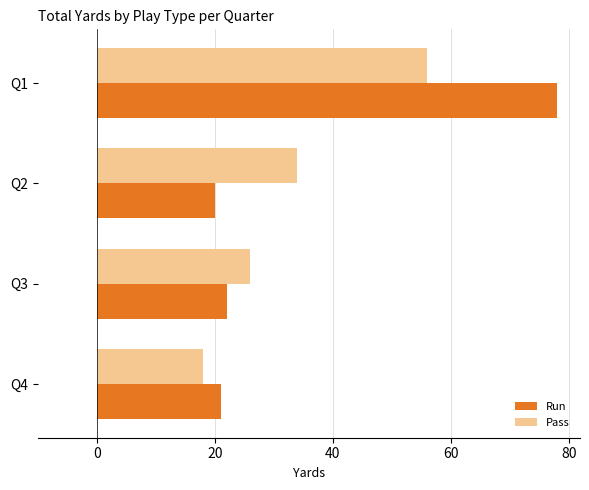

What is the sum of the Run values at Q3 and Q4?

43